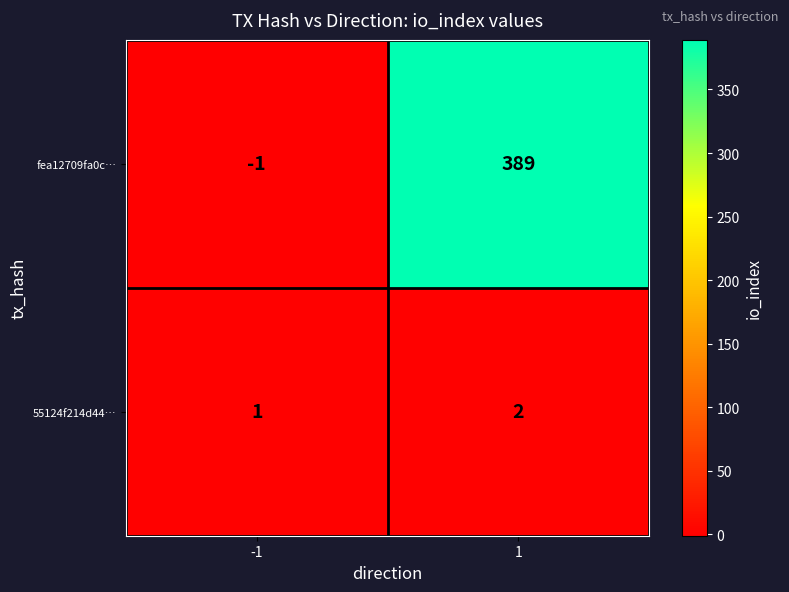

How many distinct data groups are displayed?

2